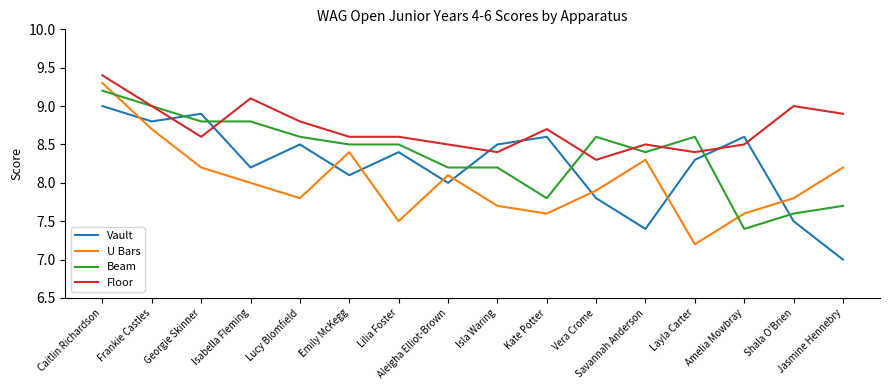

The Floor series shows 14.0 at Frankie Castles. True or false?

False